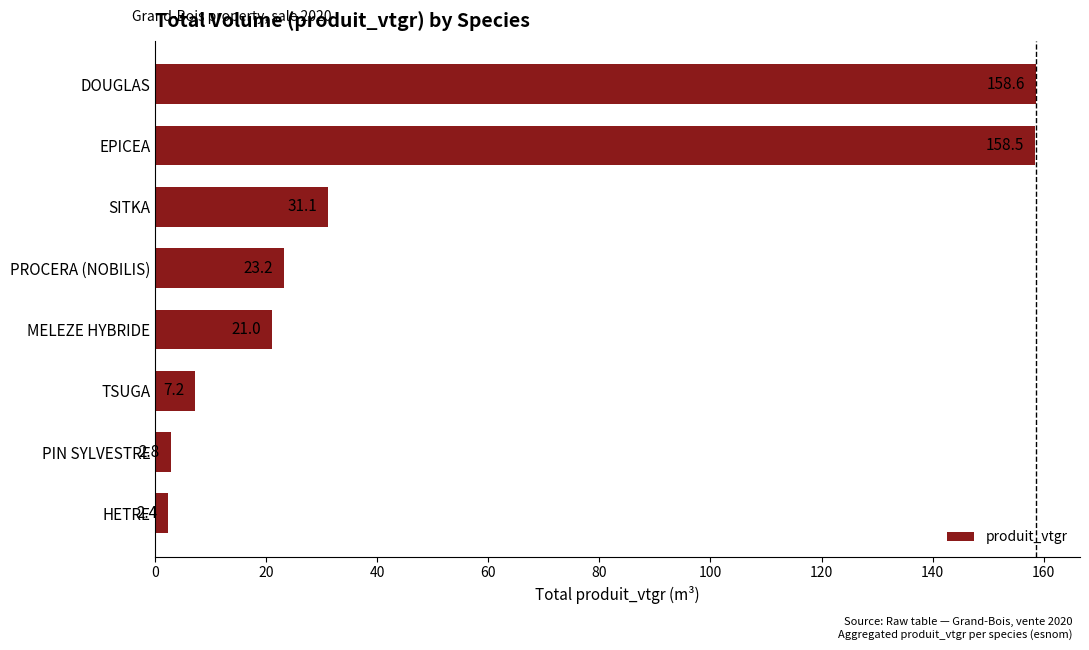

Where is the data nearest to the value 80?

SITKA